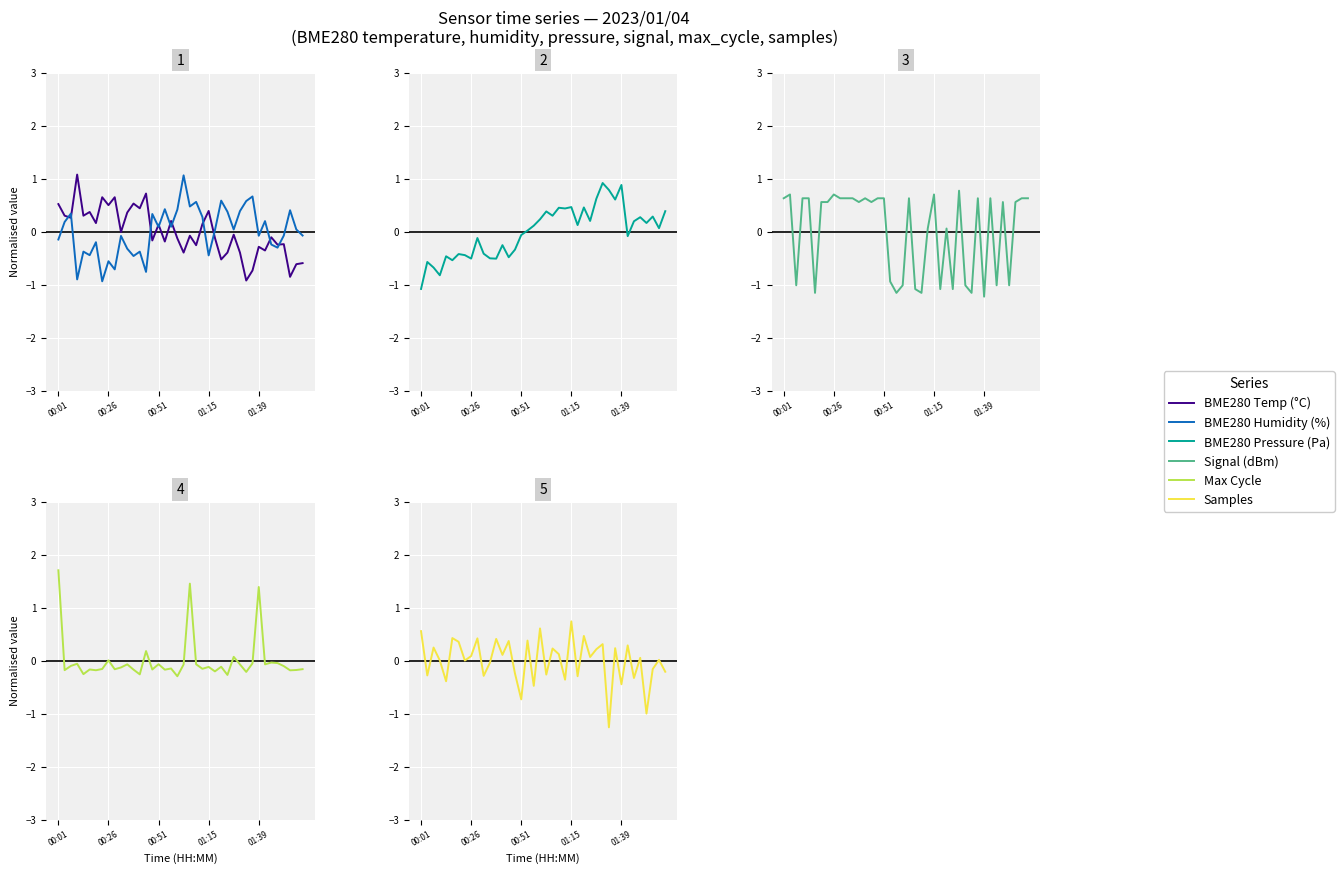

What is the maximum value for BME280 Temp (°C)?

1.1